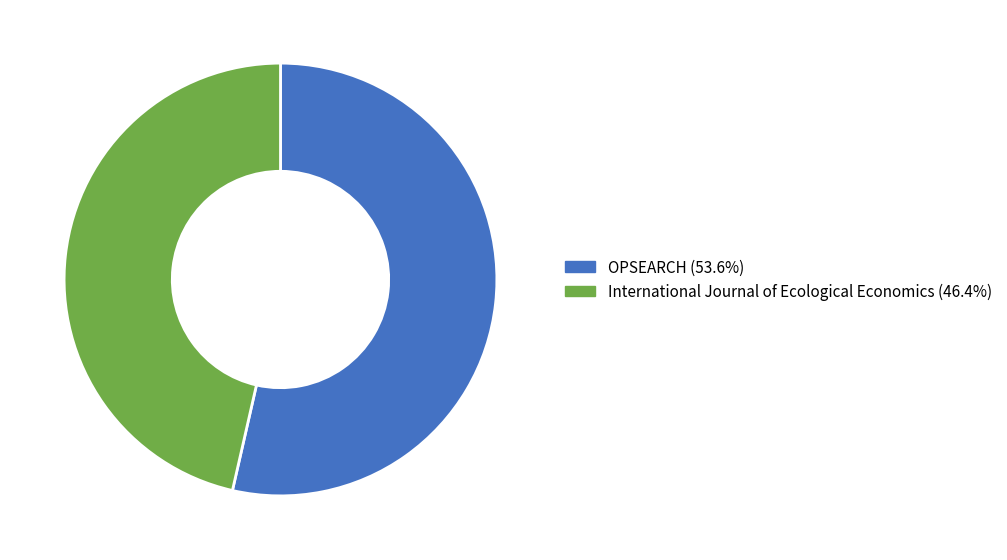

Is there a majority slice in this chart?

Yes